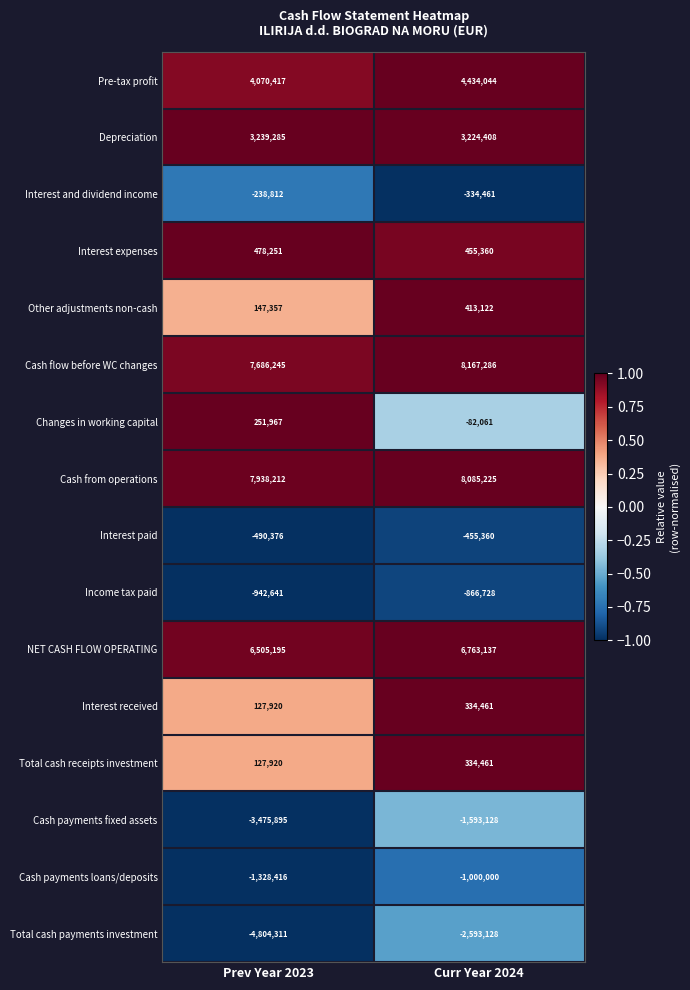

At how many categories does at least one series exceed 0?

2